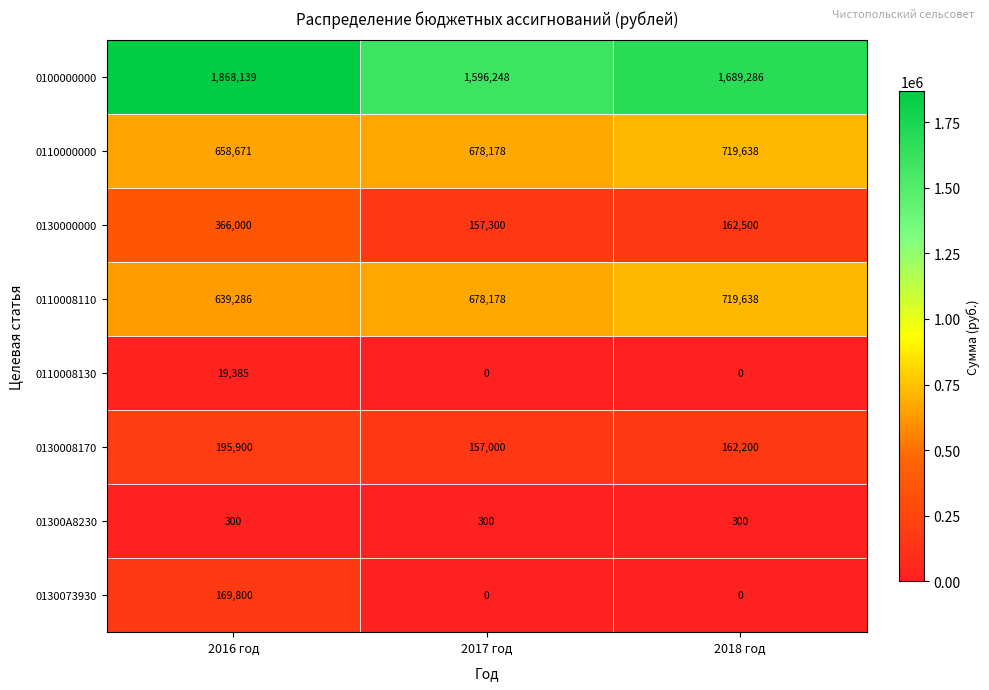

What is the approximate value of 01300A8230 at 2017 год?

300